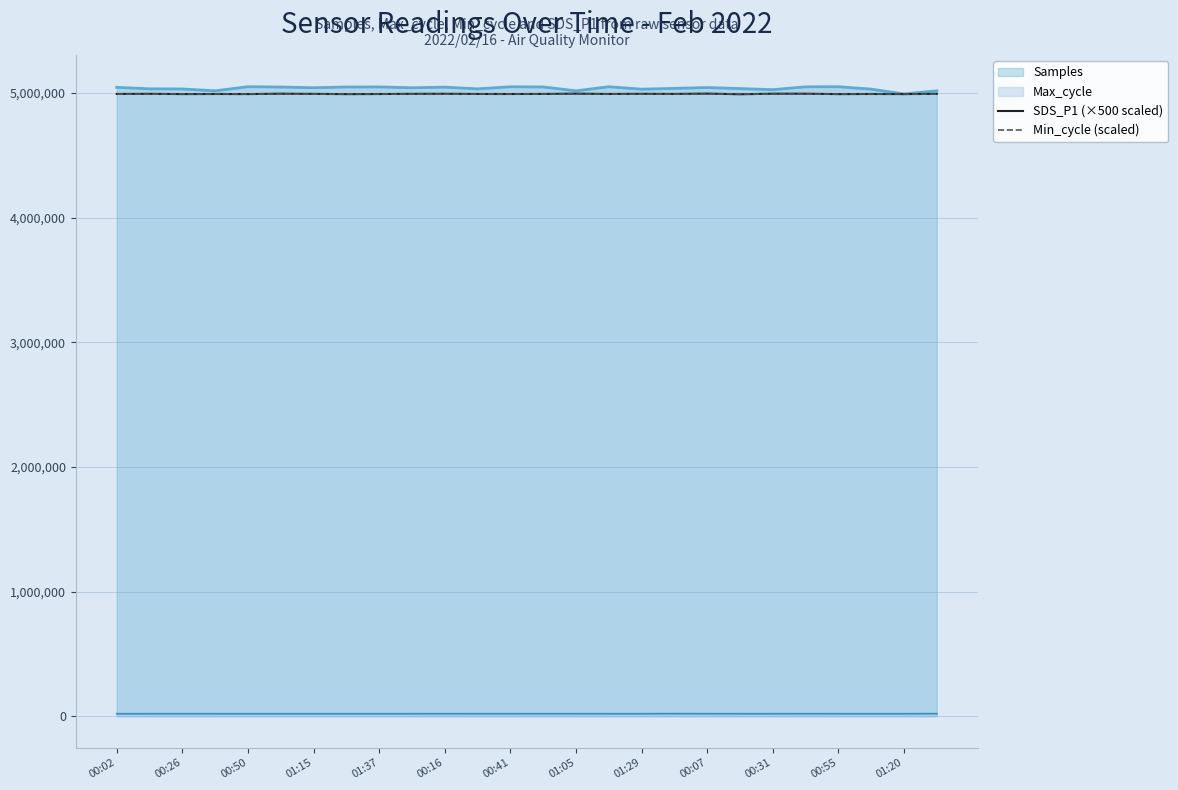

Is it true that SDS_P1 (×500 scaled) equals 4990000 at 19?

True